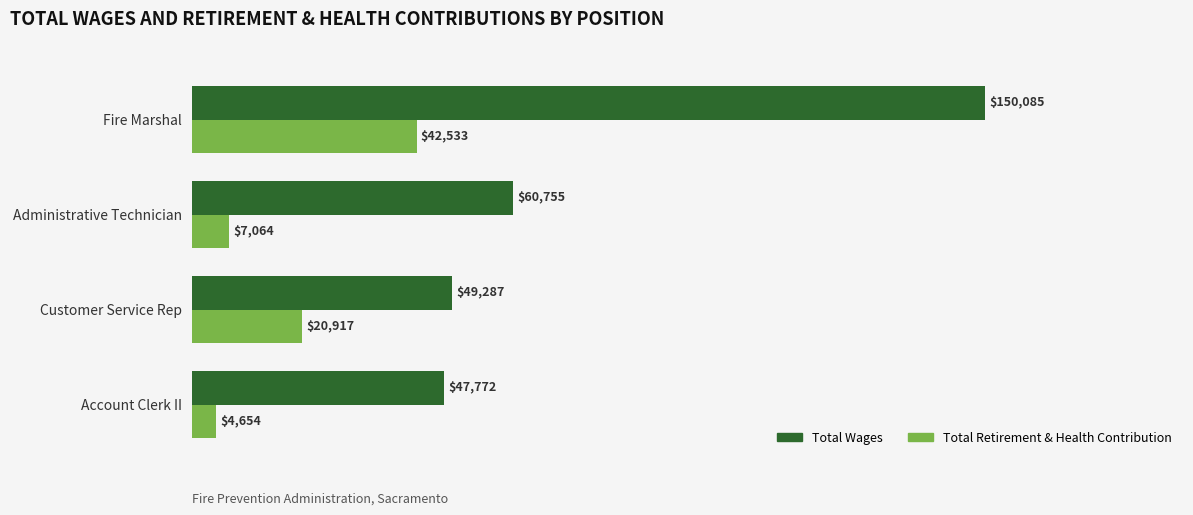

What is the approximate value of Total Retirement & Health Contribution at Account Clerk II?

4654